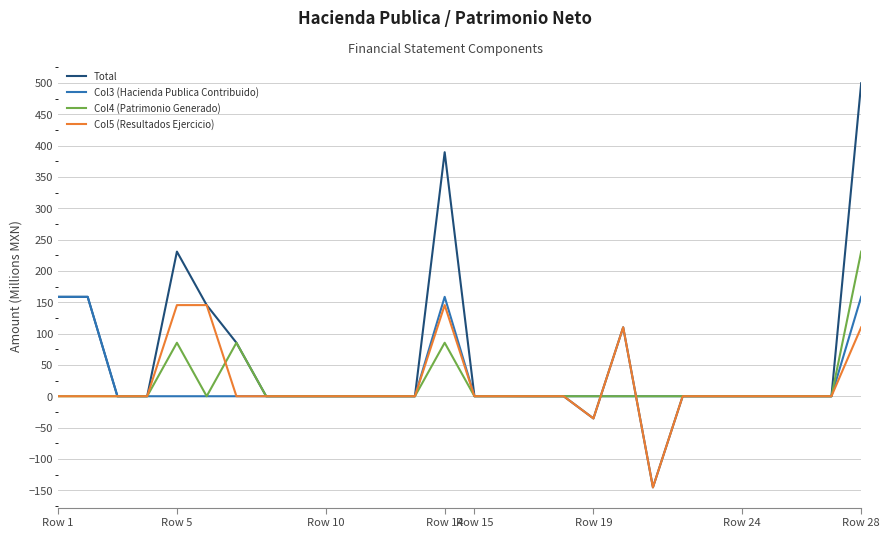

Which series has the largest total across all categories?

Total